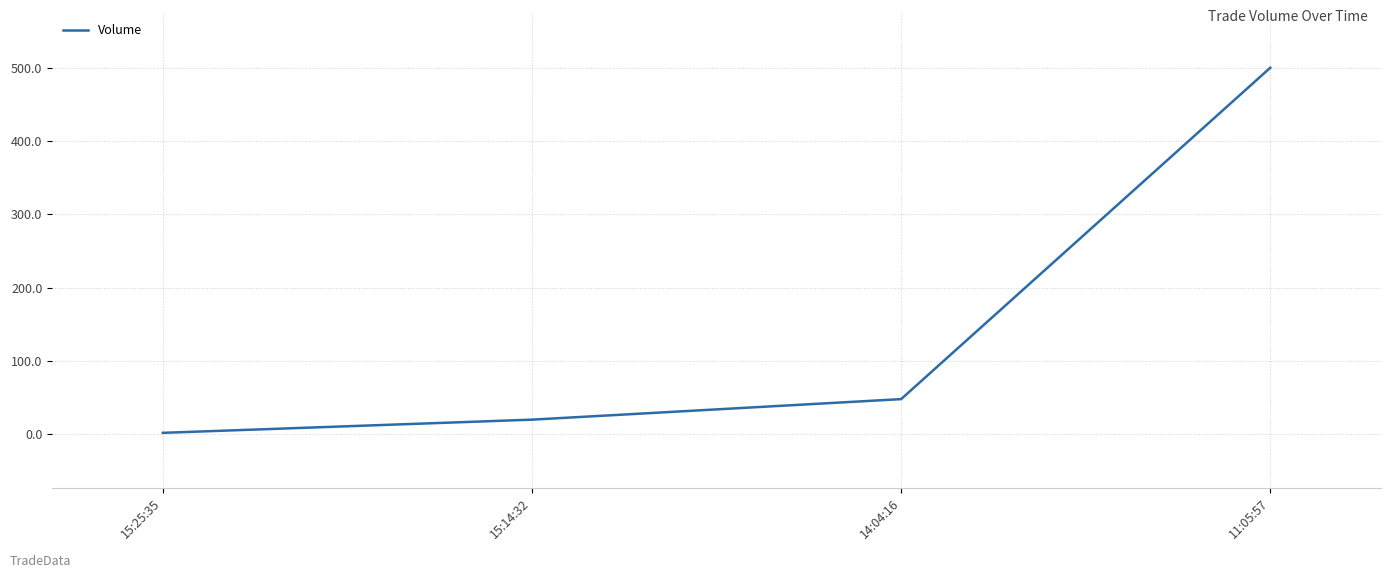

List the labels in order of value, smallest first.

15:25:35, 15:14:32, 14:04:16, 11:05:57